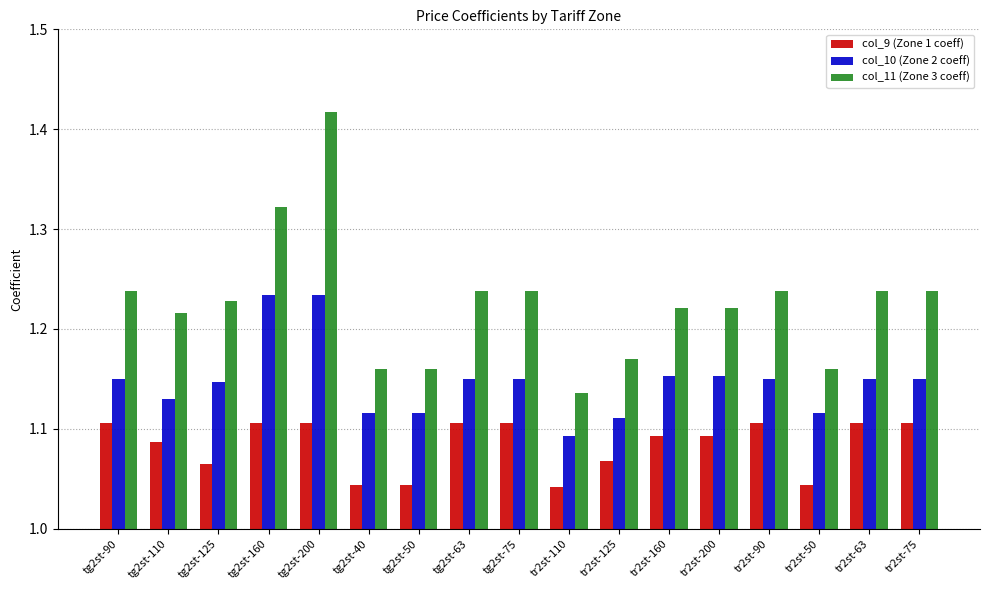

Which series changed the most between tg2st-160 and tr2st-125?

col_11 (Zone 3 coeff)